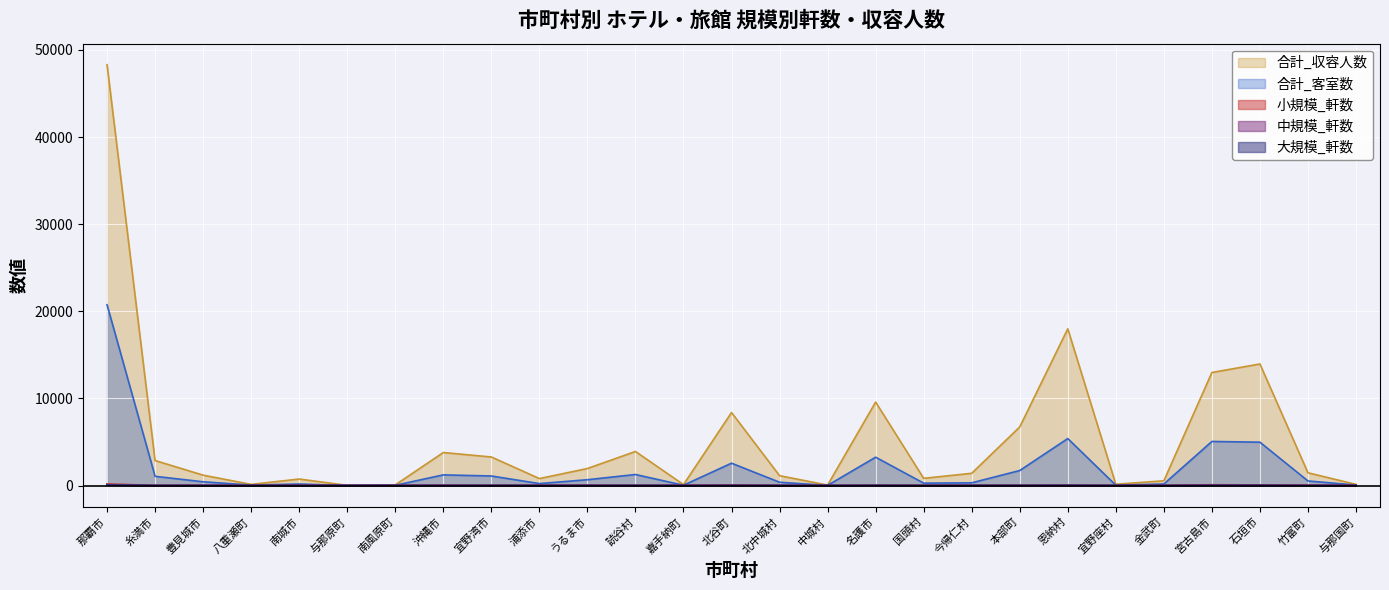

Rank the categories by 合計_客室数 value from highest to lowest.

那覇市, 恩納村, 宮古島市, 石垣市, 名護市, 北谷町, 本部町, 読谷村, 沖縄市, 宜野湾市, 糸満市, うるま市, 竹富町, 豊見城市, 北中城村, 今帰仁村, 国頭村, 浦添市, 金武町, 南城市, 与那国町, 八重瀬町, 宜野座村, 嘉手納町, 南風原町, 中城村, 与那原町